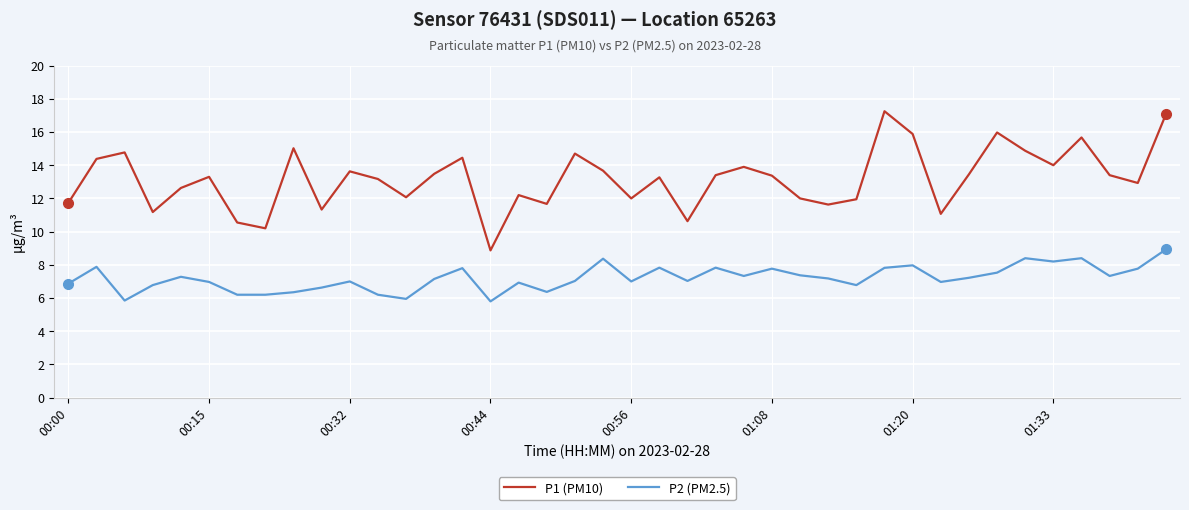

List the series in order of their overall mean, highest first.

P1 (PM10), P2 (PM2.5)